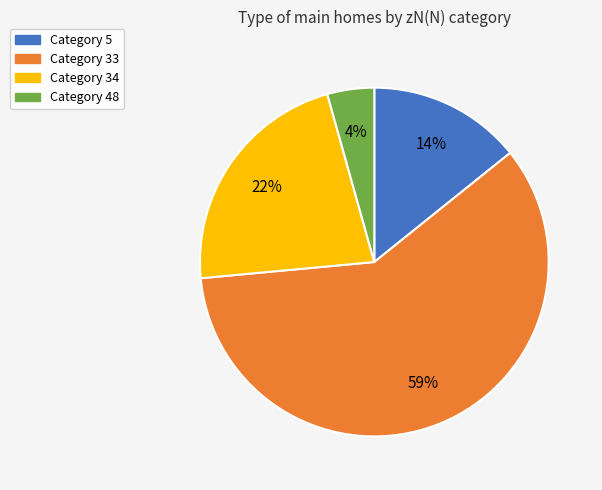

Is there any slice that represents more than half of the pie?

Yes